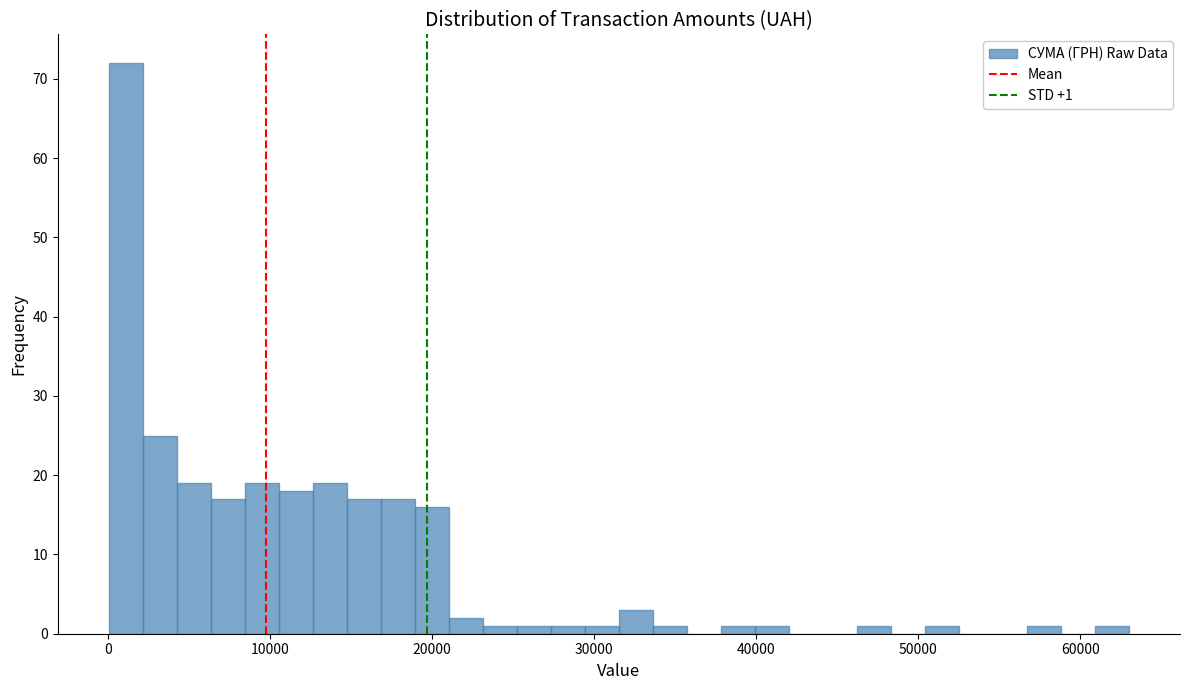

Around what value on the x-axis is the tallest bar? Give the approximate position of its centre, as read against the axis.

1000